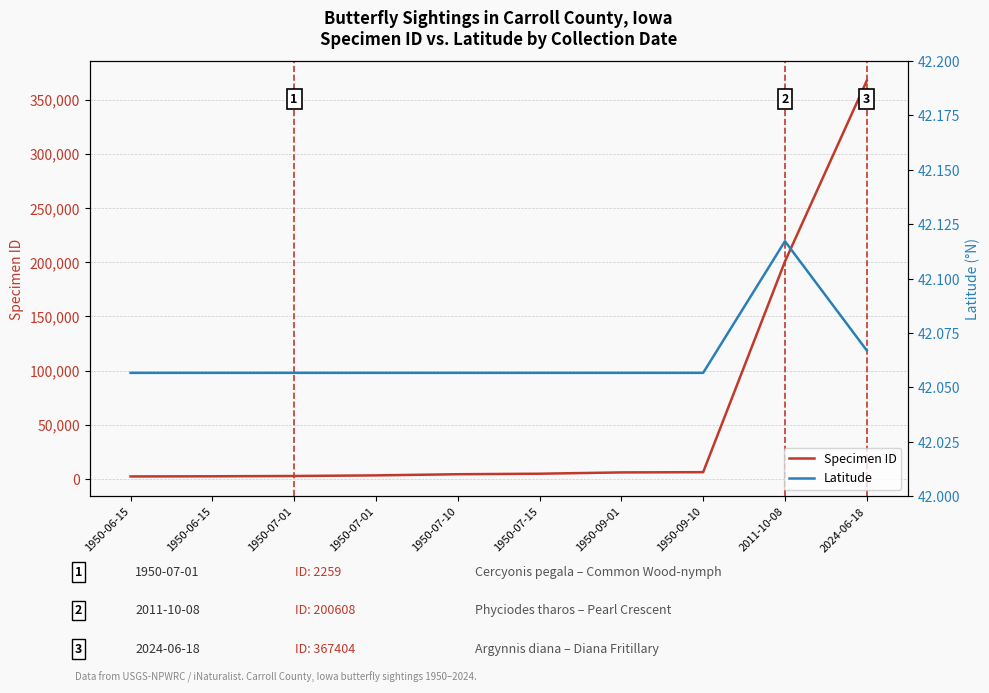

True or false: Latitude has more than 1 interior local peaks.

False